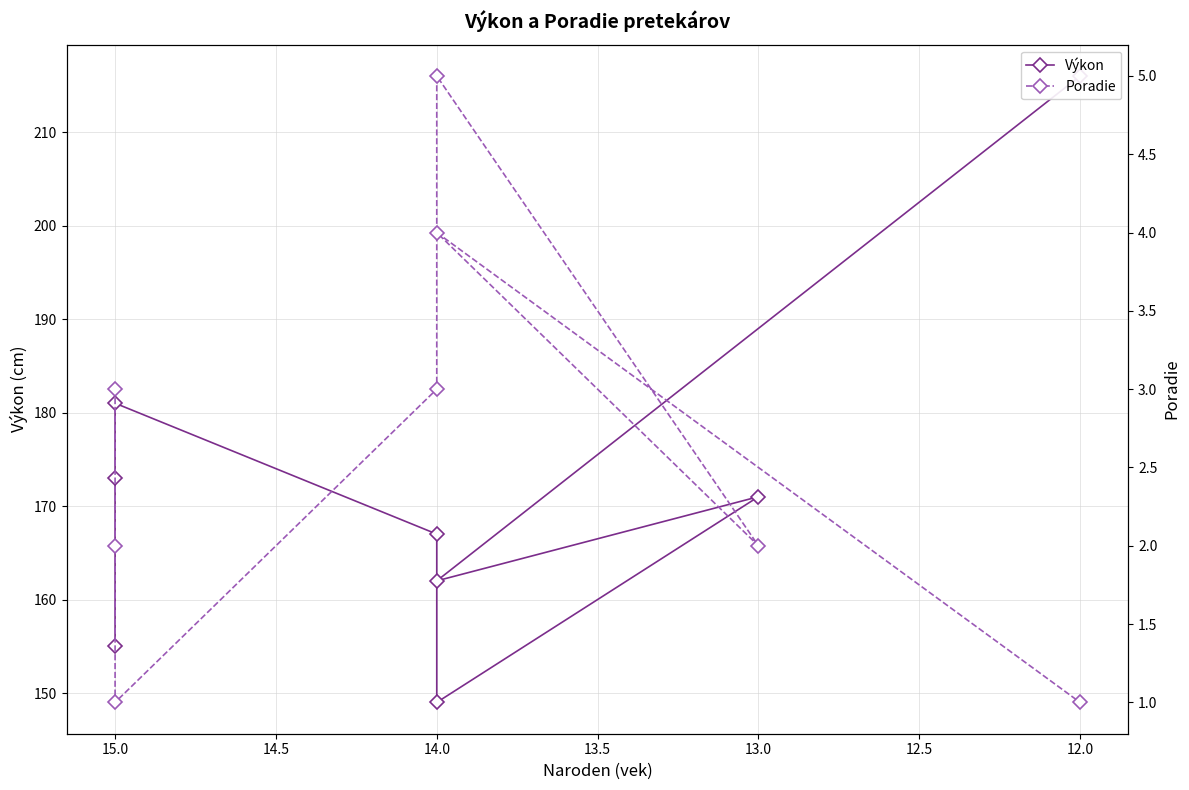

How many data points does each series have?

8